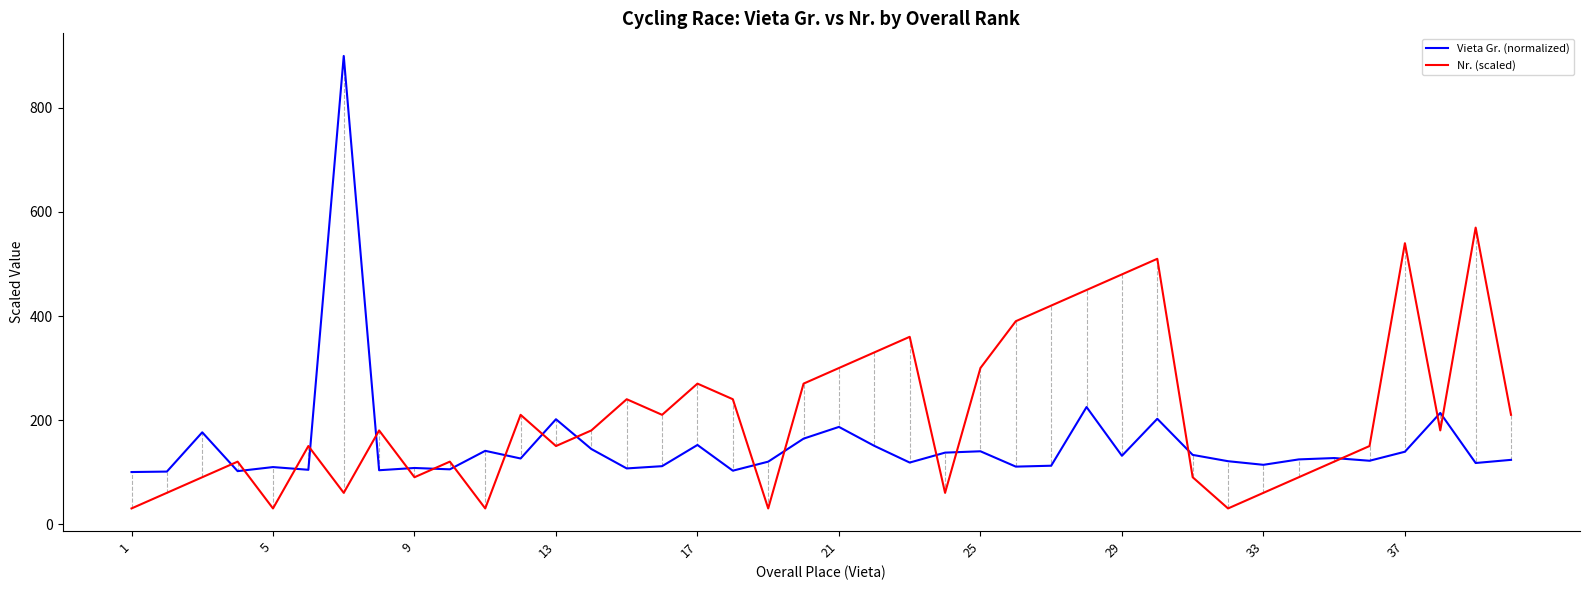

Rank the series by their maximum value, from highest to lowest.

Vieta Gr. (normalized), Nr. (scaled)